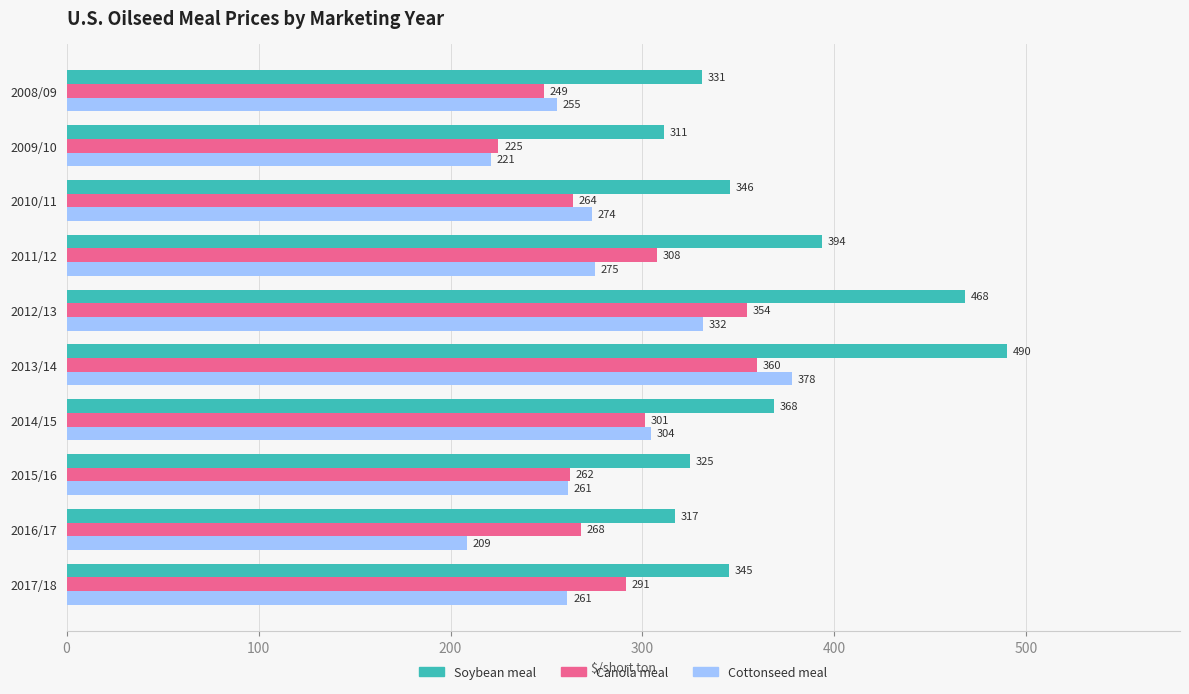

Which series has the widest spread of values?

Soybean meal